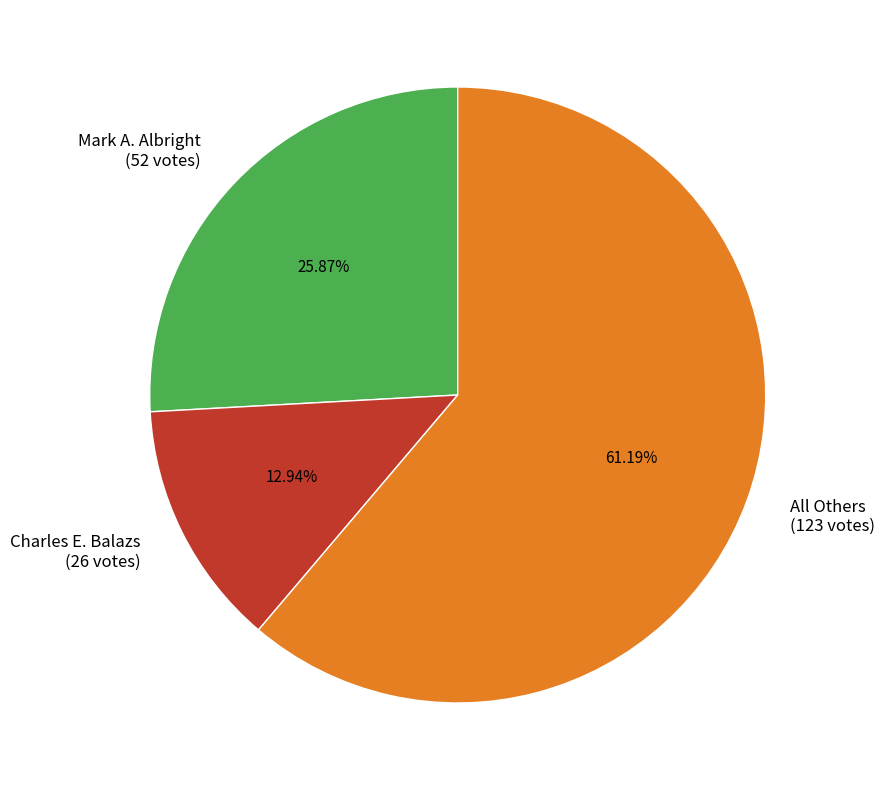

True or false: Mark A. Albright accounts for 26% of the total.

True